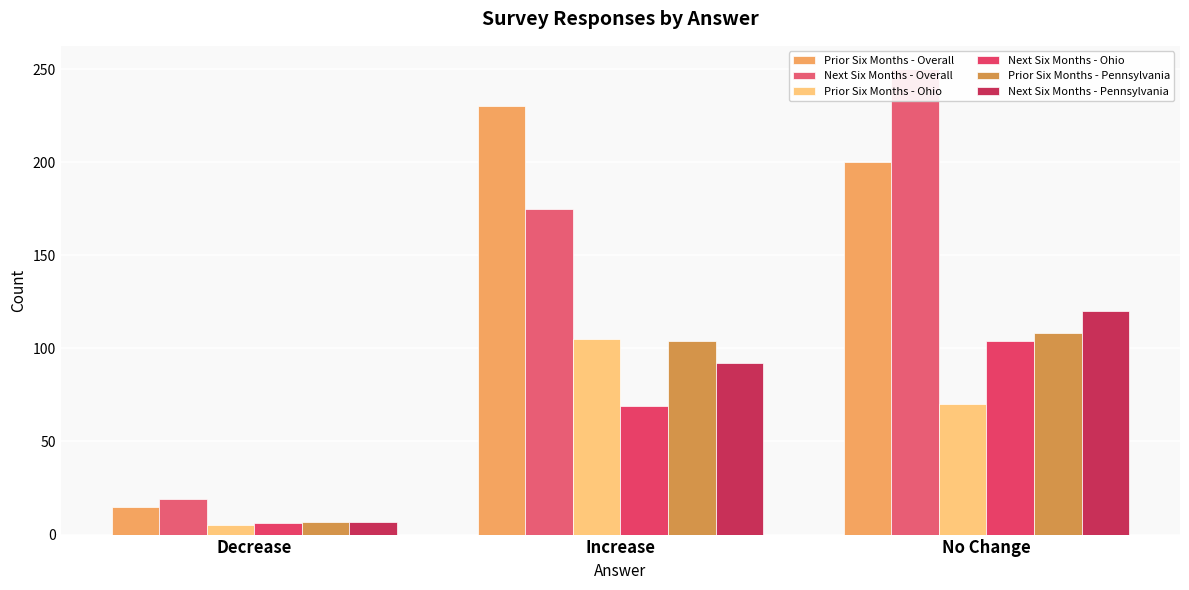

Where is Next Six Months - Overall nearest to the value 134?

Increase